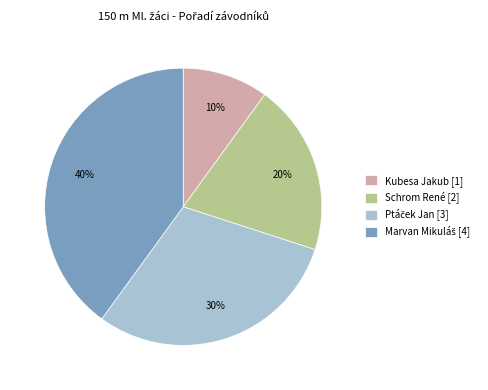

Is it true that Schrom René [2] is 7% of the pie?

False